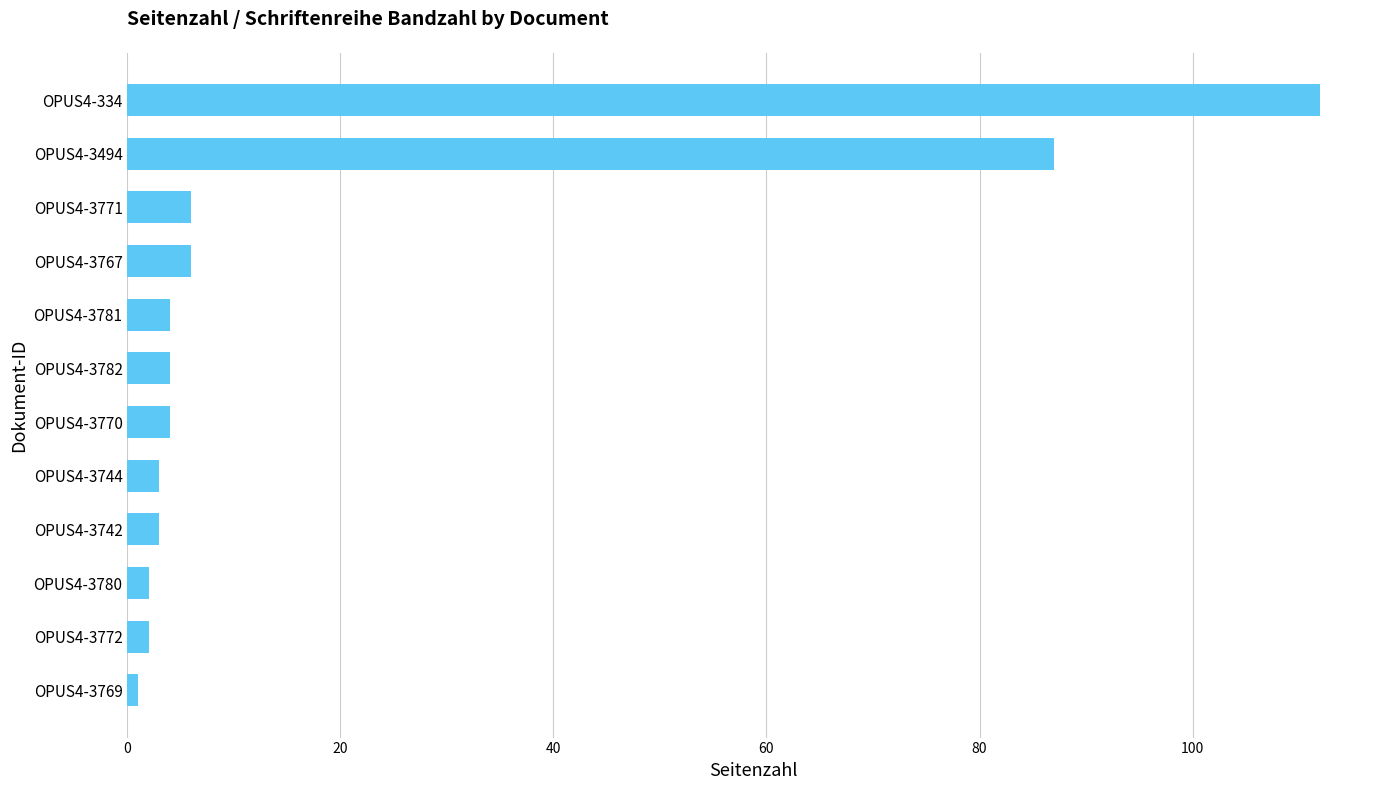

Where is the data nearest to the value 56?

OPUS4-3494